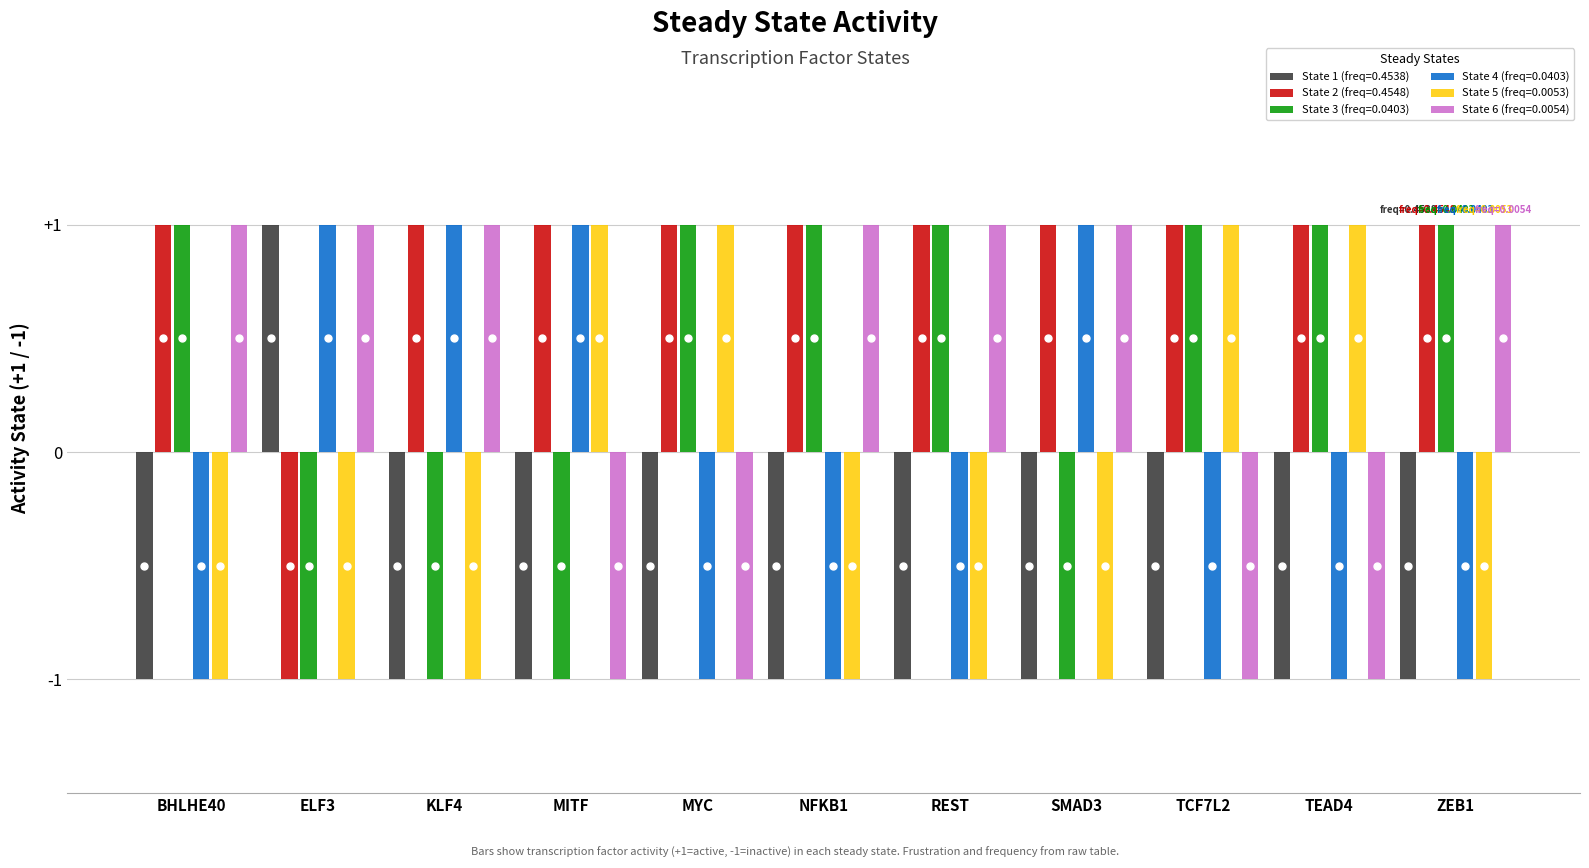

The value of State 6 (freq=0.0054) at NFKB1 is 1. True or false?

True